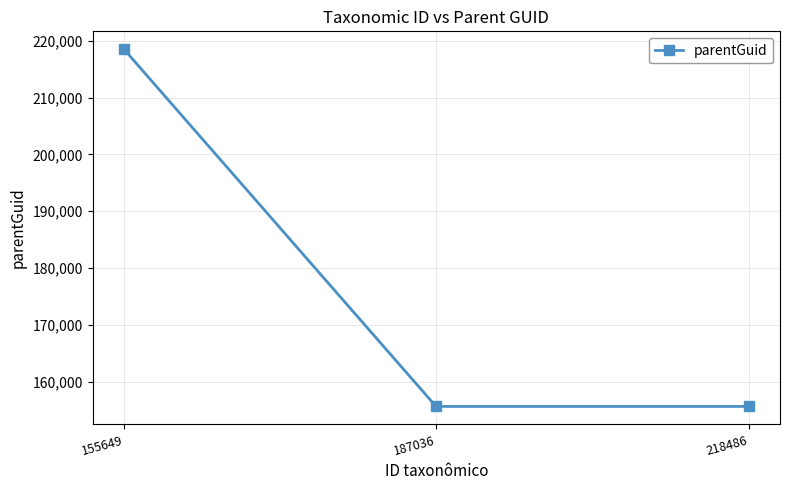

What is the change in value from 218486 to 155649?

+62851